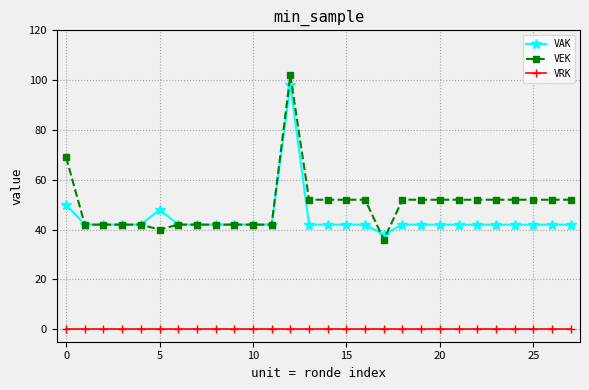

True or false: VEK and VRK intersect in this chart.

False